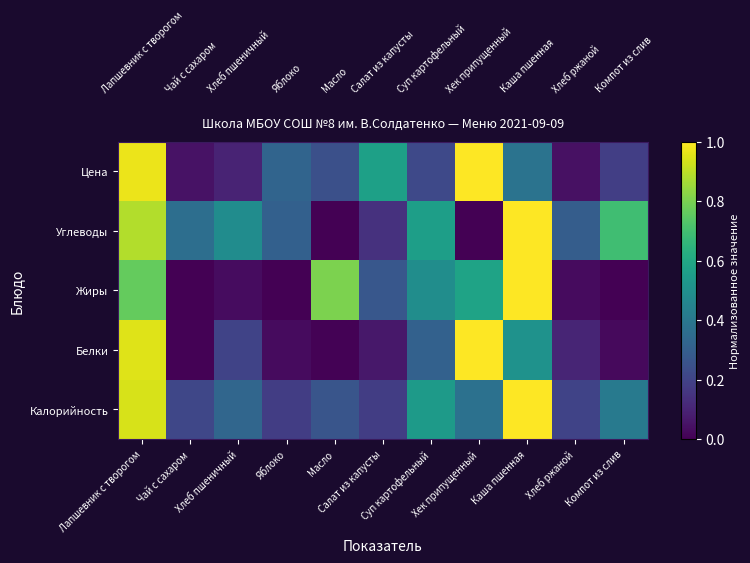

Rank the series by their maximum value, from lowest to highest.

Калорийность, Белки, Жиры, Углеводы, Цена